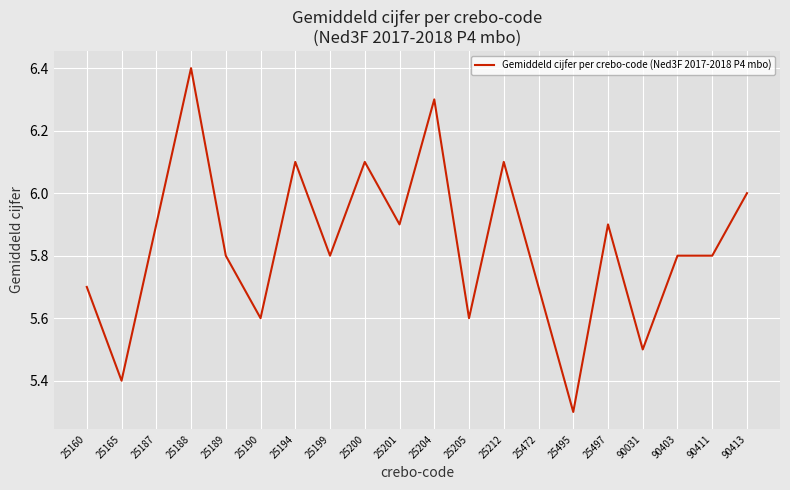

Read the value at 90031.

5.5